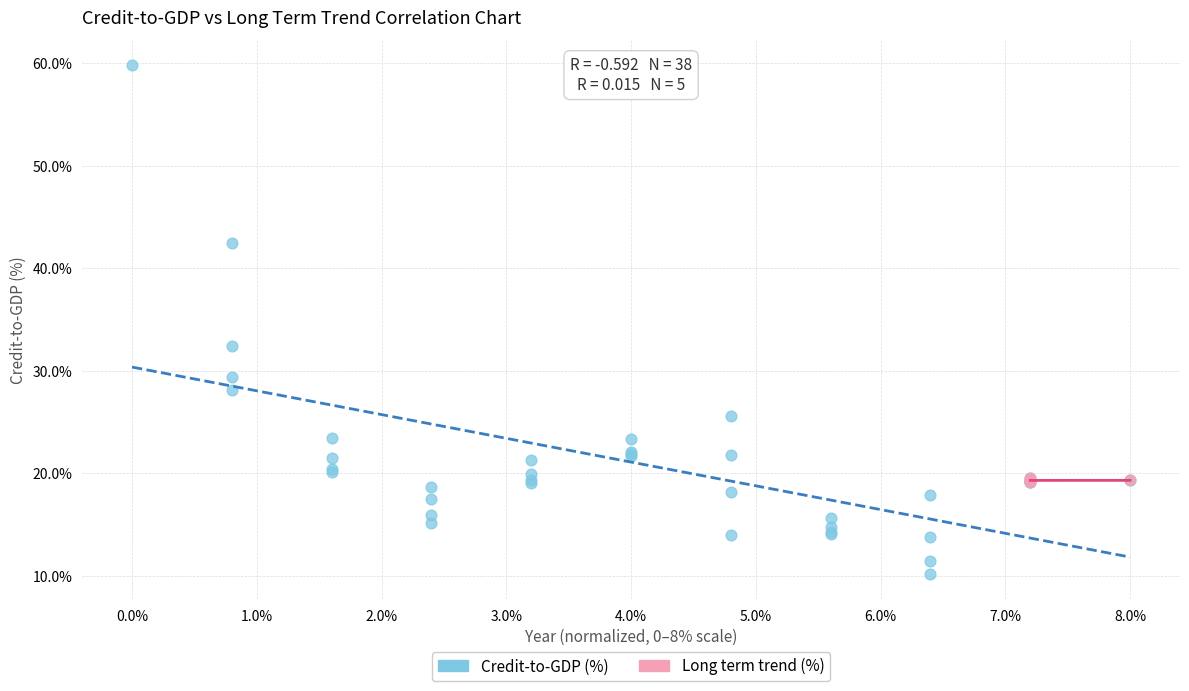

Which series contains the highest Y value?

Credit-to-GDP (%)